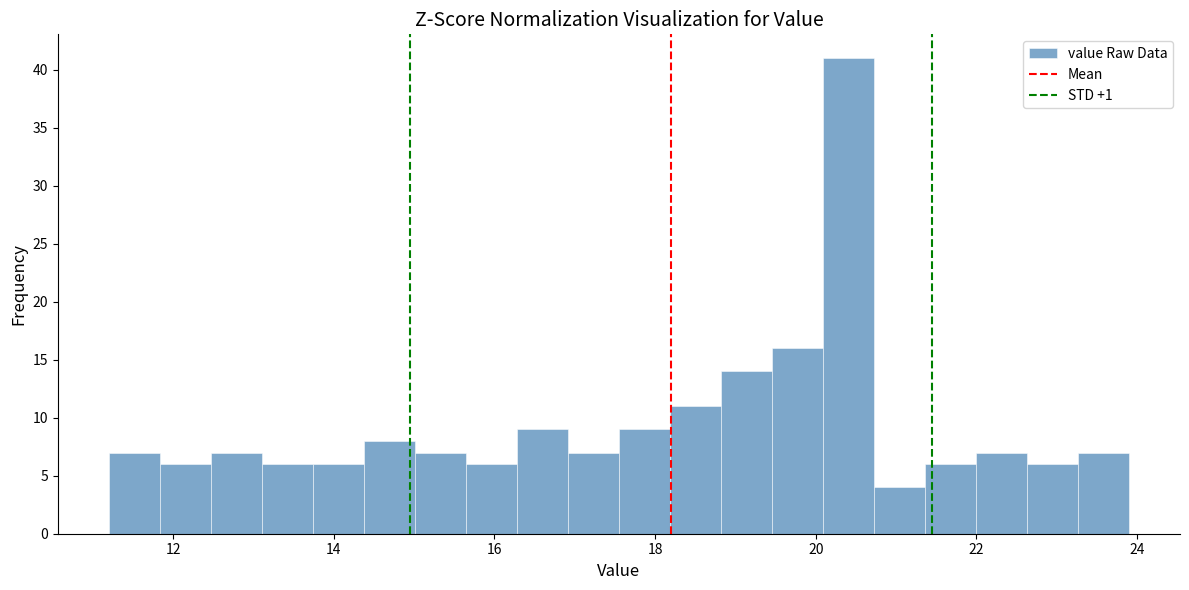

Read against the x-axis, roughly where is the centre of the tallest bar?

20.4